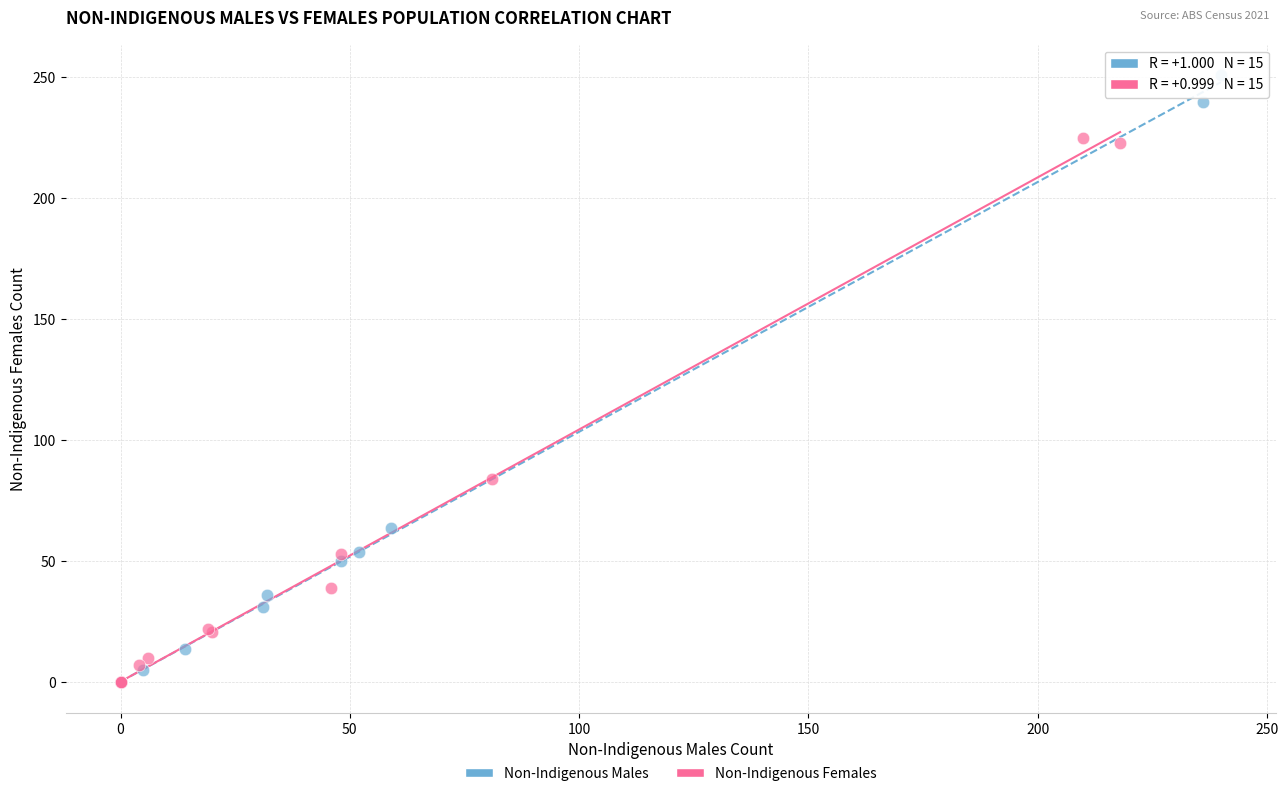

Which series has the widest spread of Y values?

Non-Indigenous Males